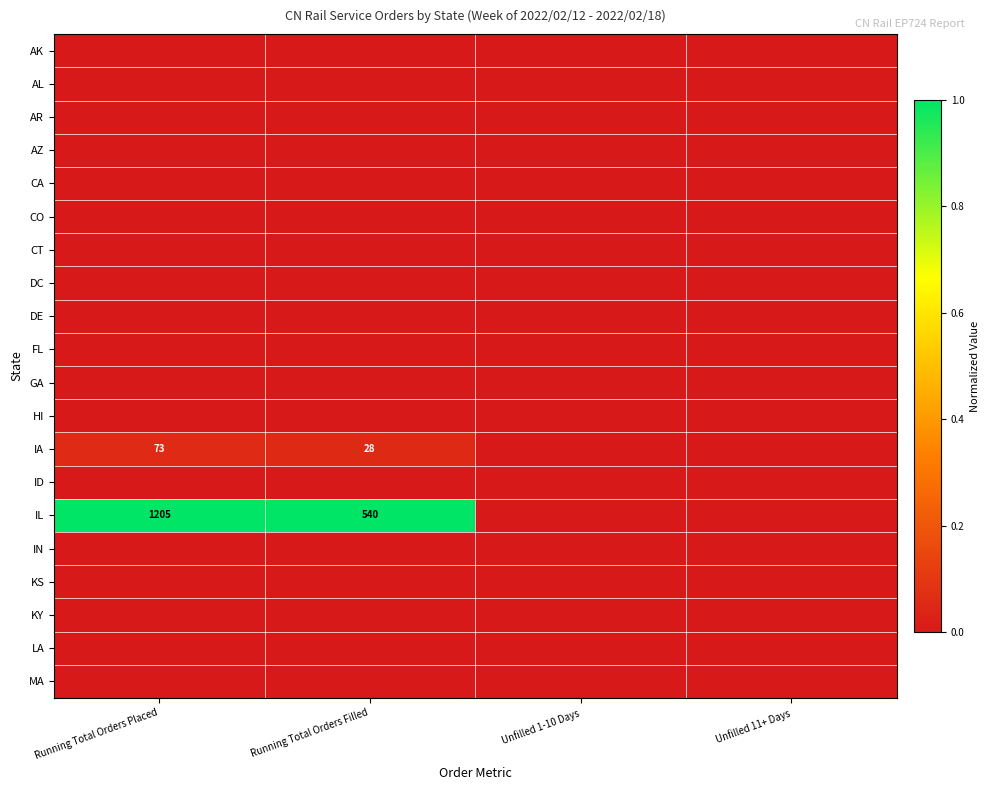

Is it true that IL equals 319 at Running Total Orders Placed?

False